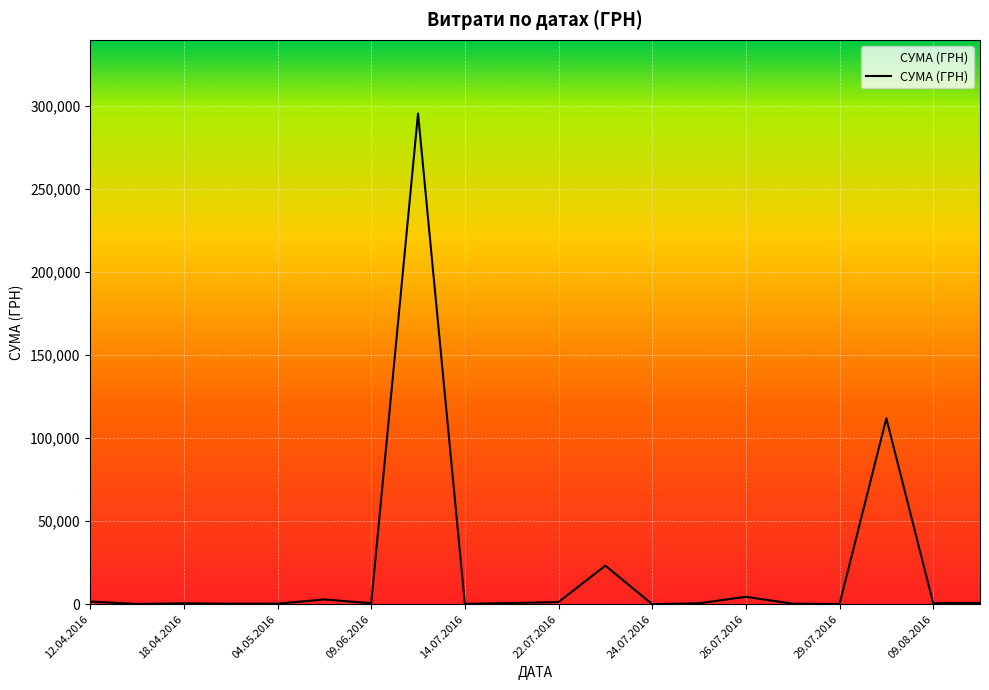

How many lines are shown in the chart?

1